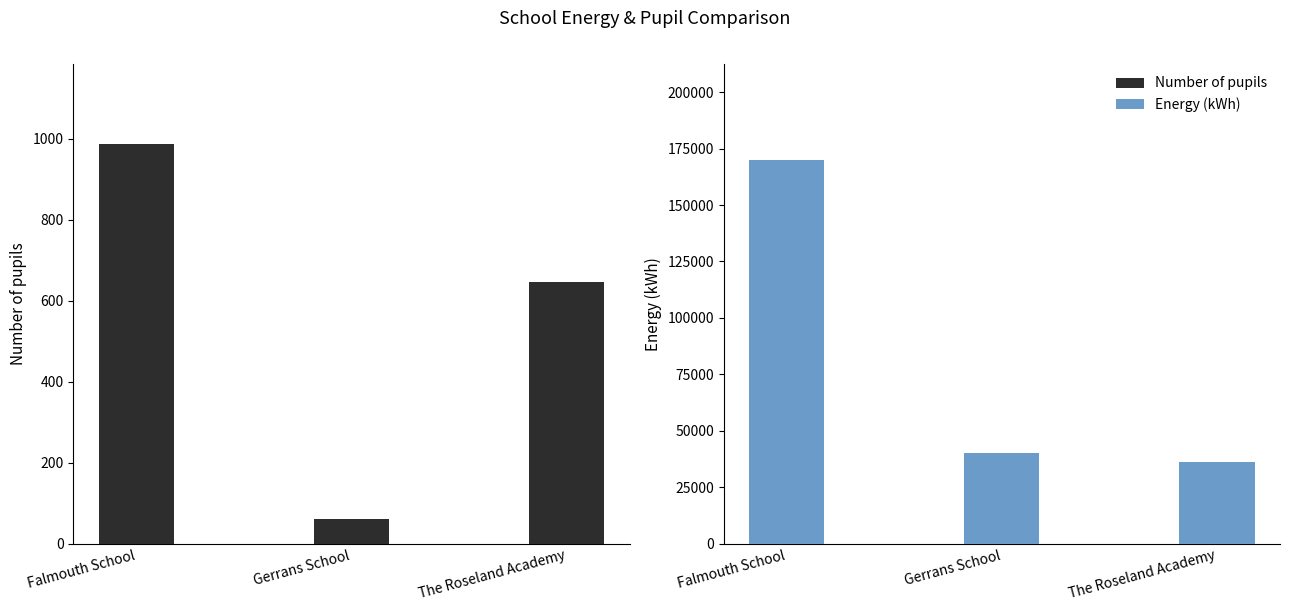

What is the sum of the Number of pupils values at Gerrans School and The Roseland Academy?

707